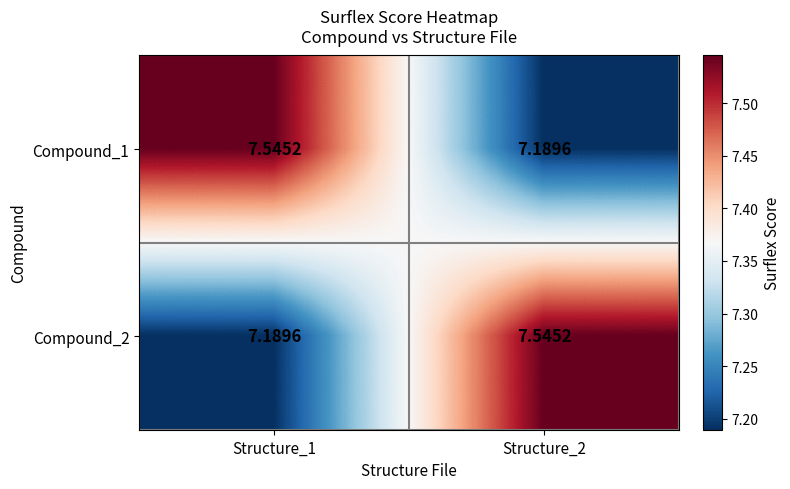

Is the value of Compound_1 at Structure_1 greater than the value of Compound_2 at Structure_1?

Yes